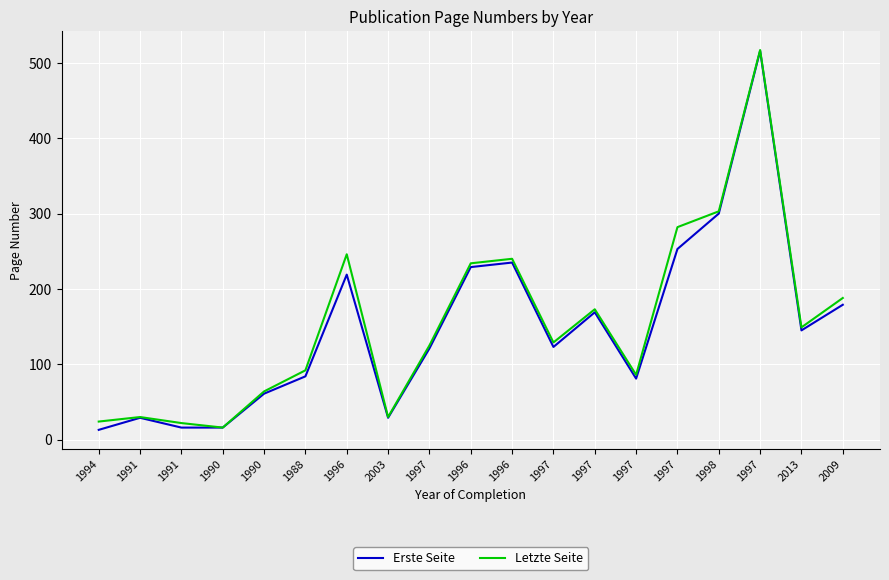

What are all the series names shown in the legend?

Erste Seite, Letzte Seite